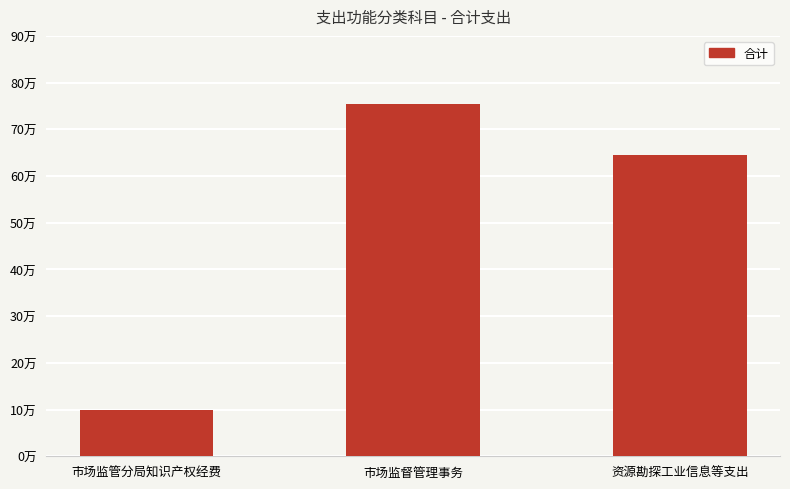

List the labels in order of value, smallest first.

市场监管分局知识产权经费, 资源勘探工业信息等支出, 市场监督管理事务